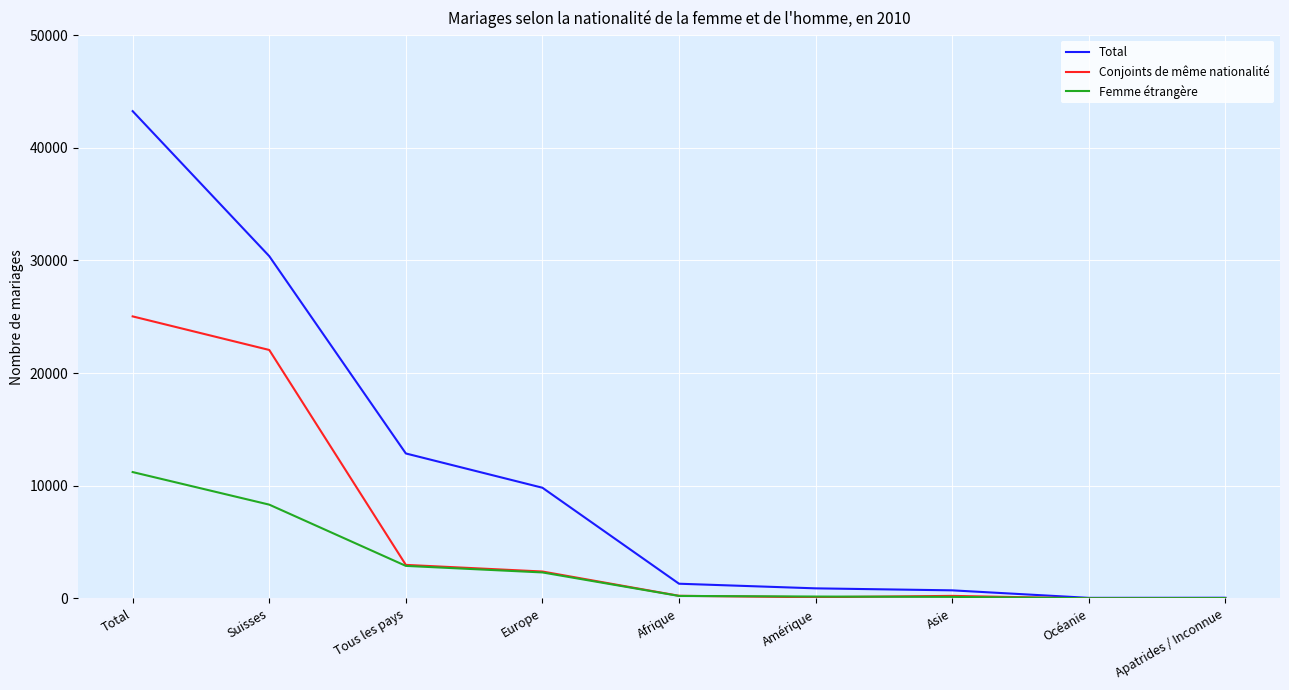

True or false: Conjoints de même nationalité has a value of 4585 at Tous les pays.

False